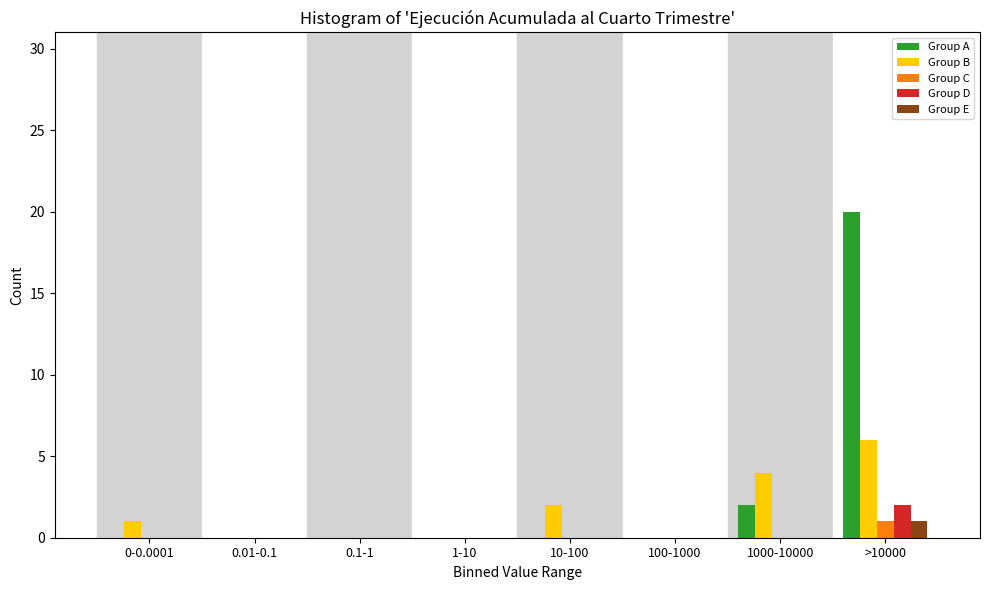

At which label is Group A closest to 10?

1000-10000